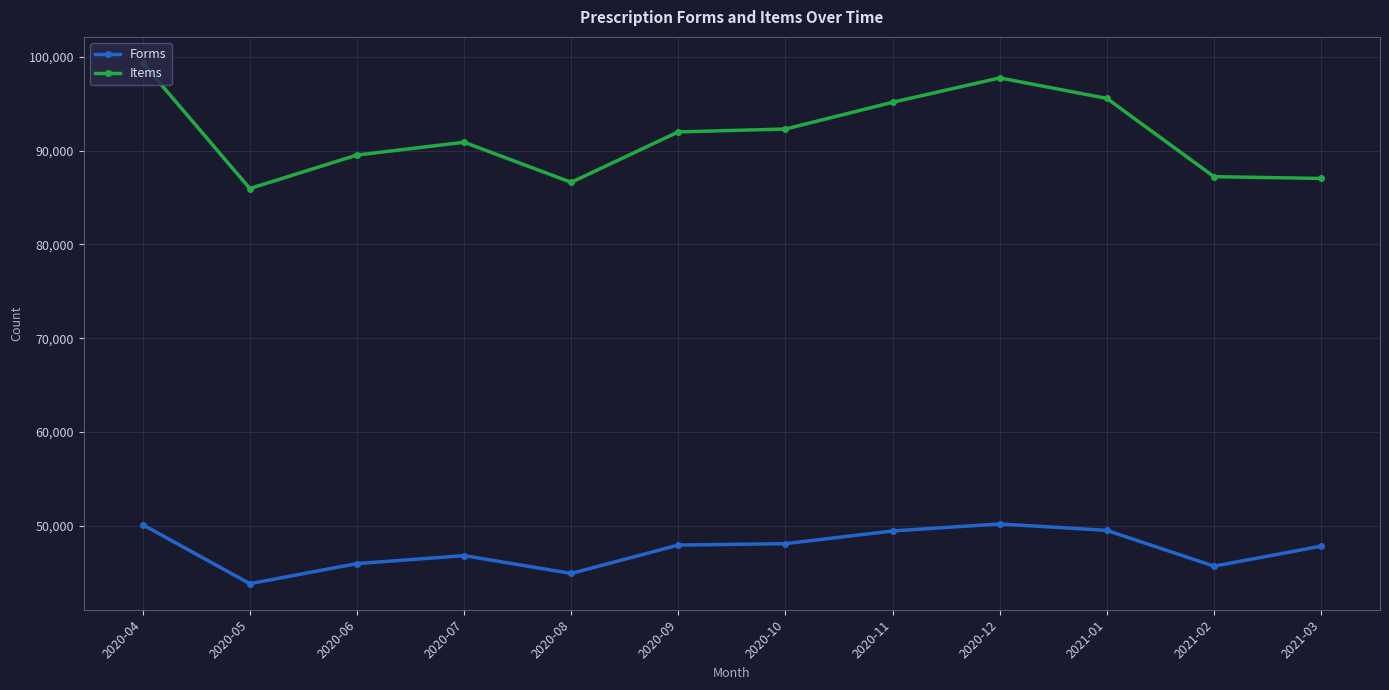

Where does the Forms series first go above 47915?

2020-04